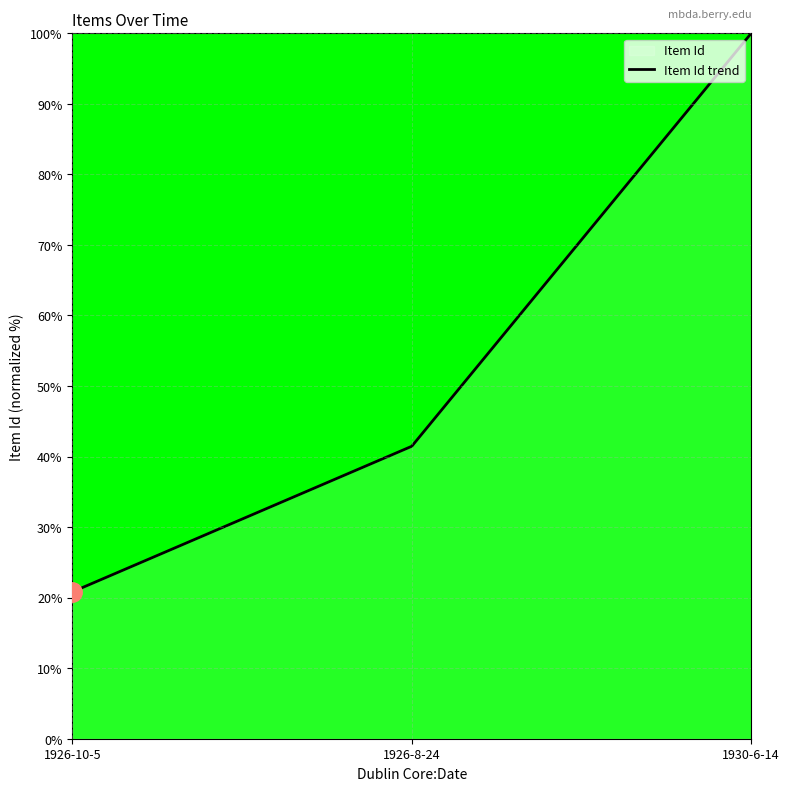

What is the approximate value at 1926-8-24?

41.5